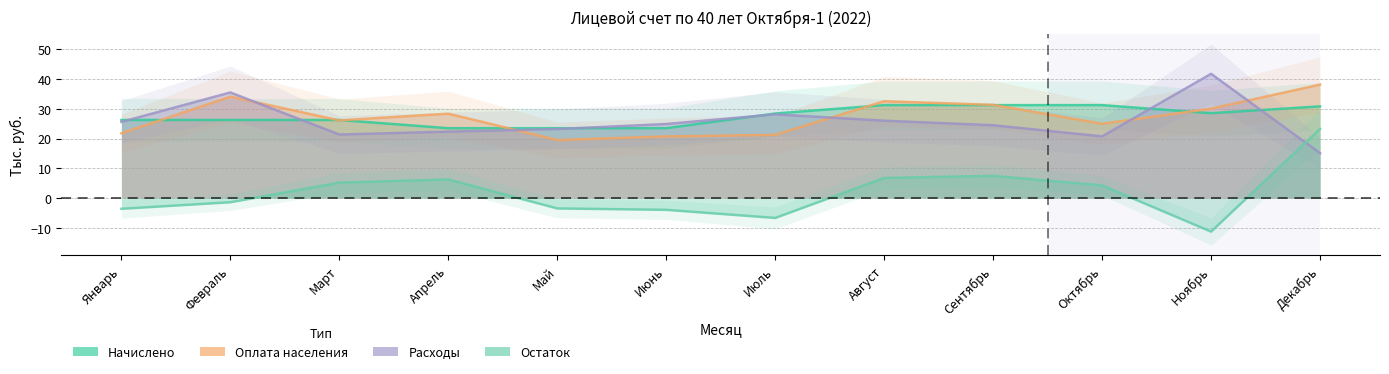

What is the difference between the maximum and minimum values in the Остаток series?

34.5